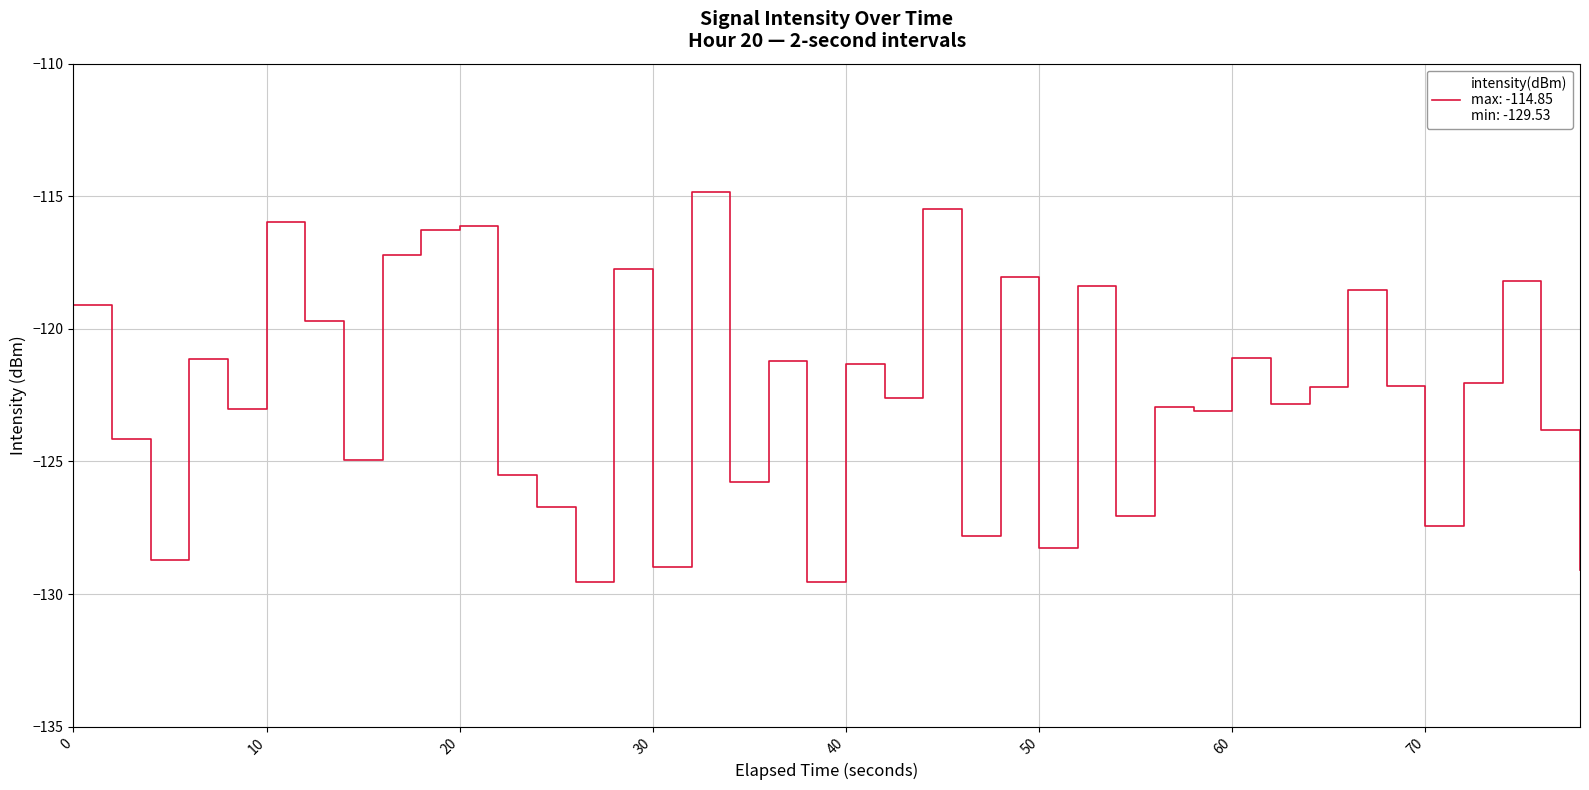

What is the greatest value displayed?

-114.9